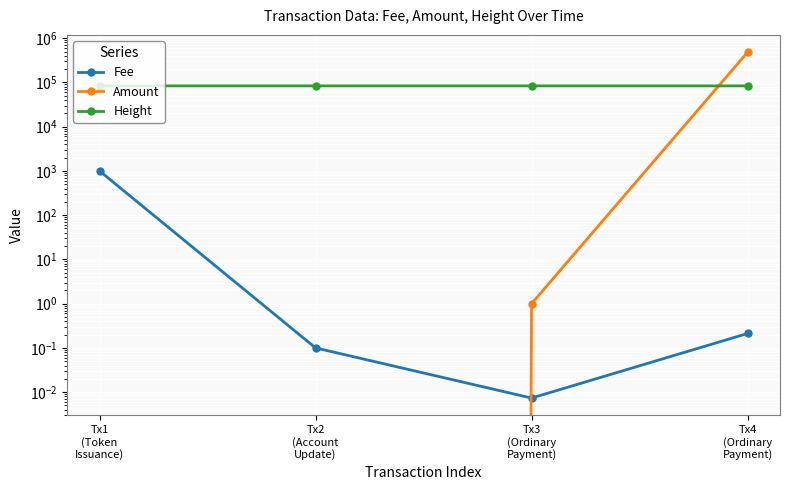

Where is Height nearest to the value 83553?

Tx4
(Ordinary
Payment)